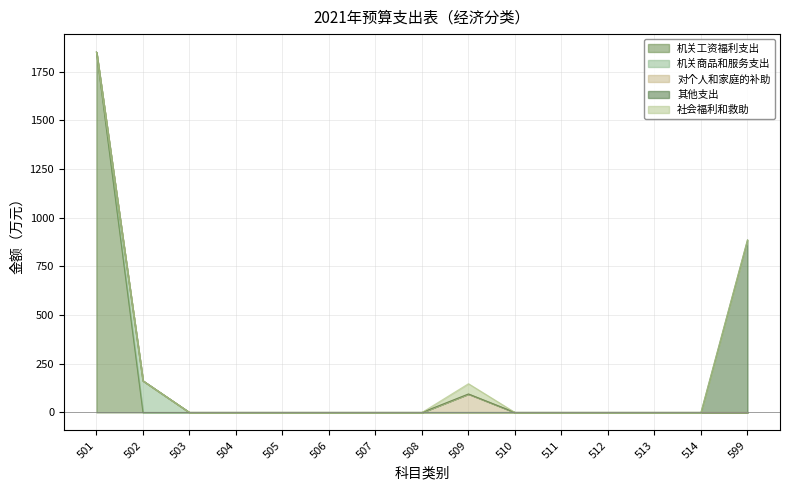

Reading left to right, transcribe all the data shown in this chart.

机关工资福利支出: 1849.7	0.0	0.0	0.0	0.0	0.0	0.0	0.0	0.0	0.0	0.0	0.0	0.0	0.0	0.0
机关商品和服务支出: 0.0	162.4	0.0	0.0	0.0	0.0	0.0	0.0	0.0	0.0	0.0	0.0	0.0	0.0	0.0
对个人和家庭的补助: 0.0	0.0	0.0	0.0	0.0	0.0	0.0	0.0	94.8	0.0	0.0	0.0	0.0	0.0	0.0
其他支出: 0.0	0.0	0.0	0.0	0.0	0.0	0.0	0.0	0.0	0.0	0.0	0.0	0.0	0.0	885.6
社会福利和救助: 0.0	0.0	0.0	0.0	0.0	0.0	0.0	0.0	52.8	0.0	0.0	0.0	0.0	0.0	0.0